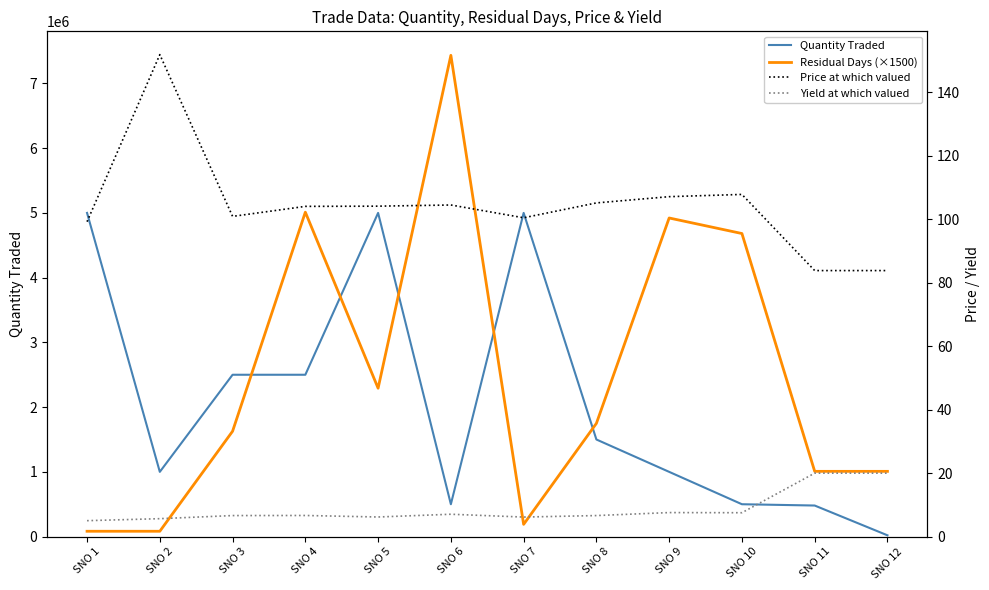

At which category does Yield at which valued reach its first local valley?

SNO 5